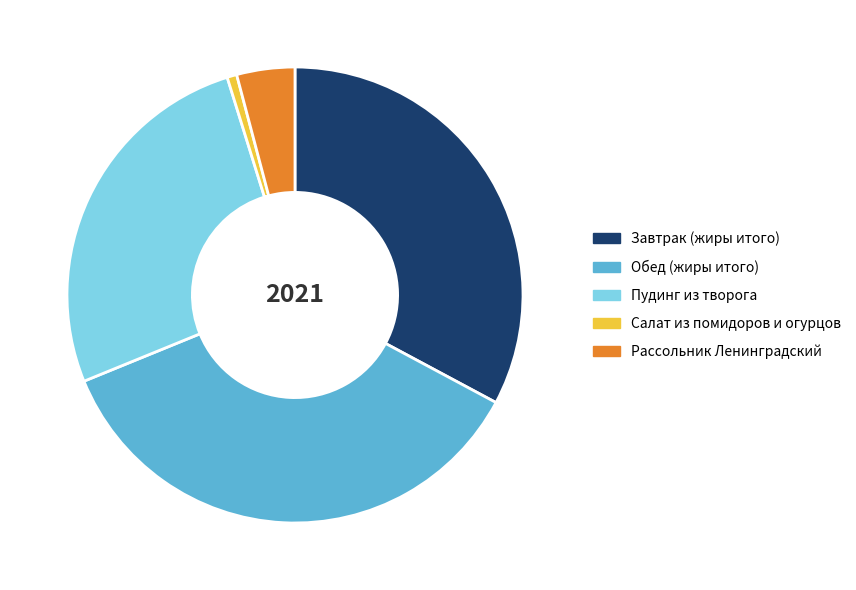

What is the largest slice in the pie chart?

Обед (жиры итого)